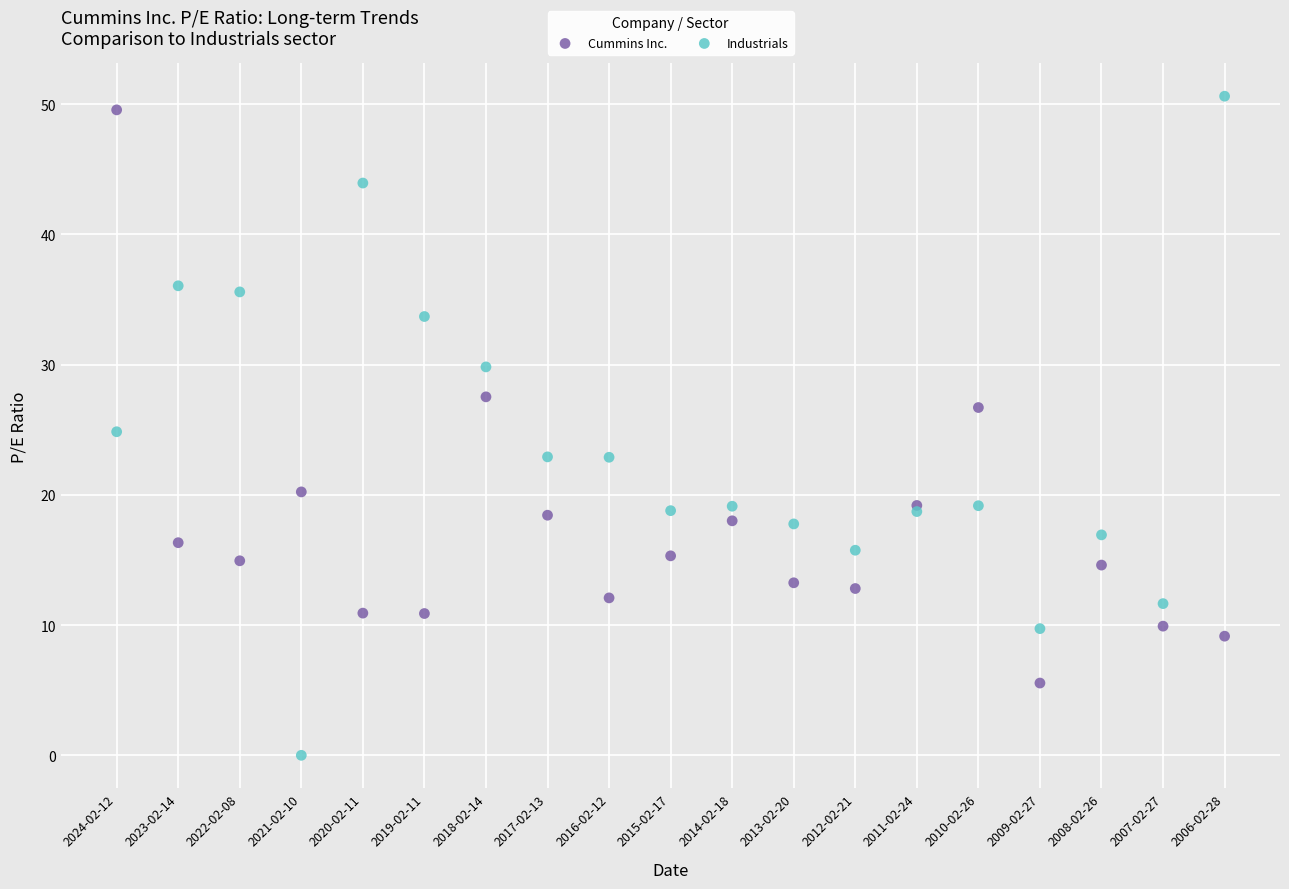

Which series contains the highest Y value?

Industrials